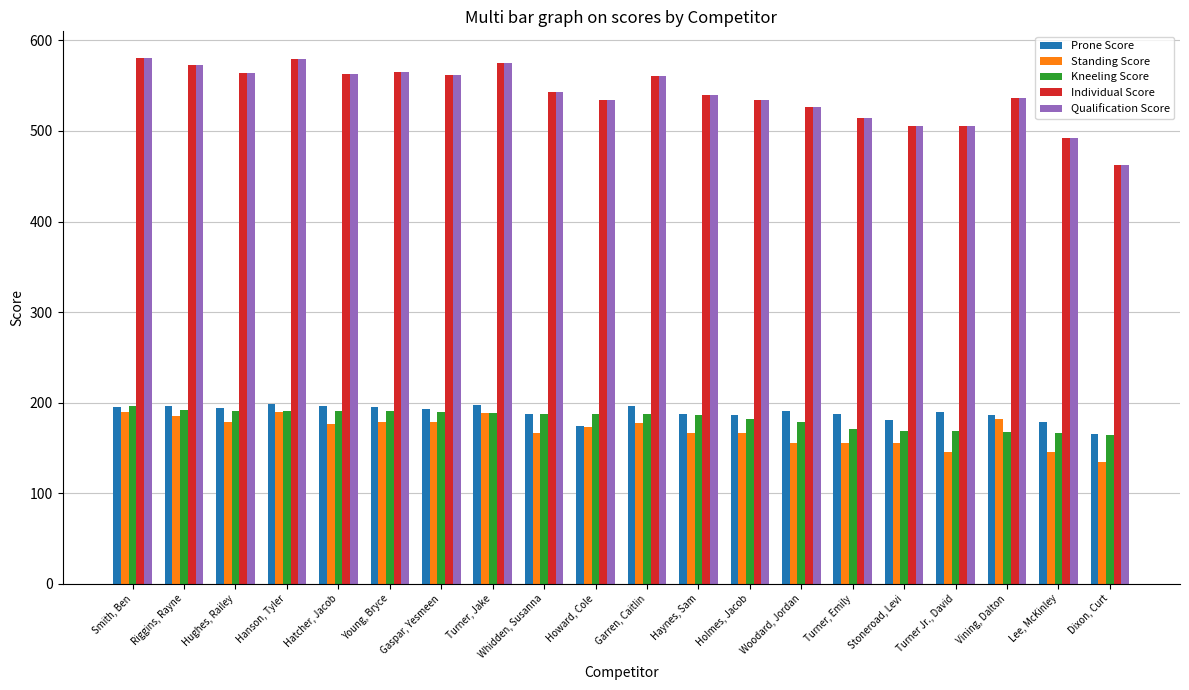

What is the difference between the maximum and minimum values in the Prone Score series?

33